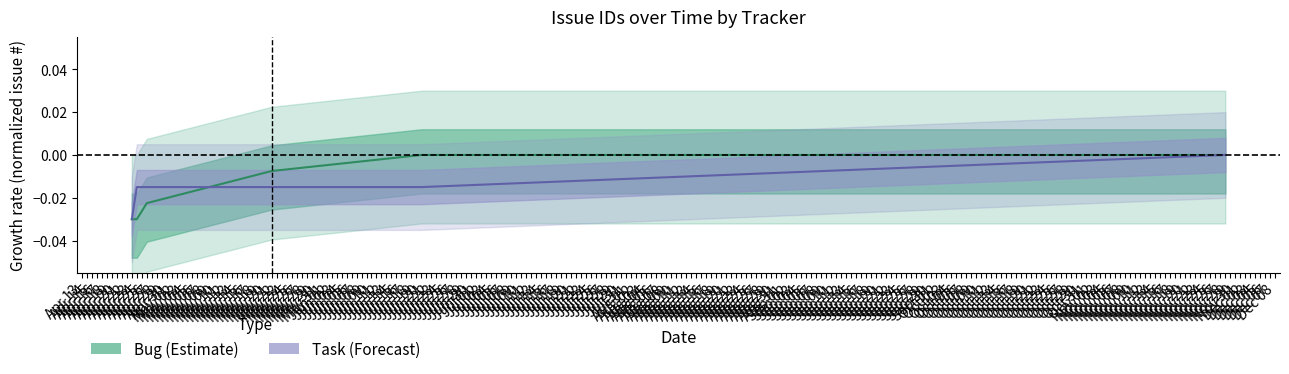

Between which two adjacent categories do Task center and Bug center first intersect?

Apr 15 and Apr 16